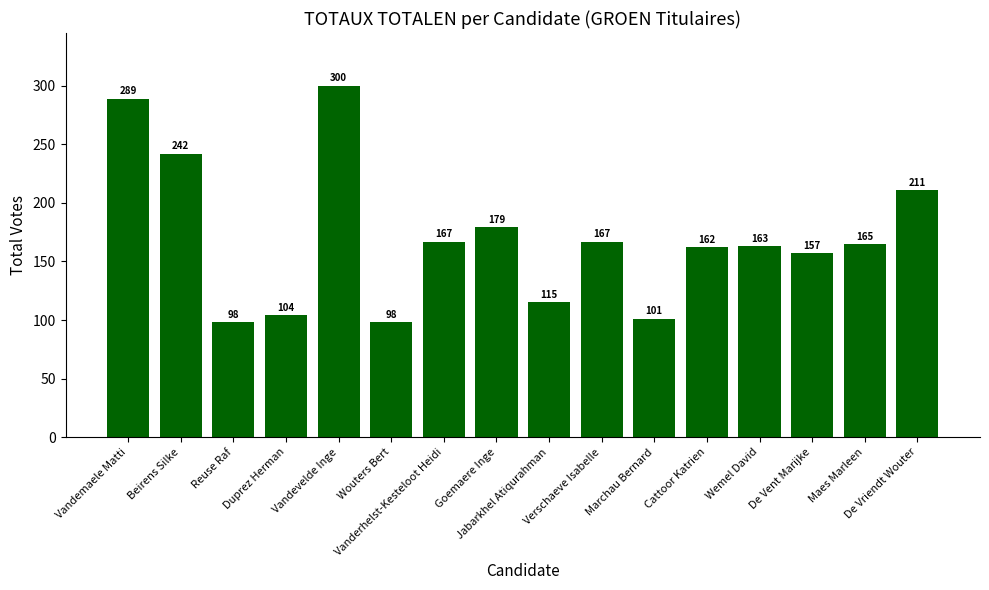

Count the number of categories in the chart.

16